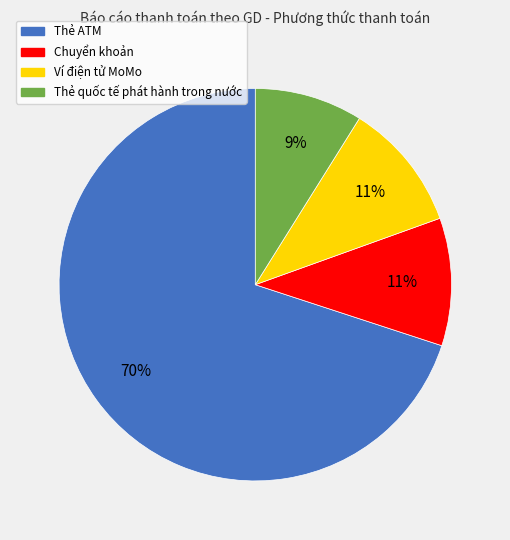

Is there any slice that represents more than half of the pie?

Yes